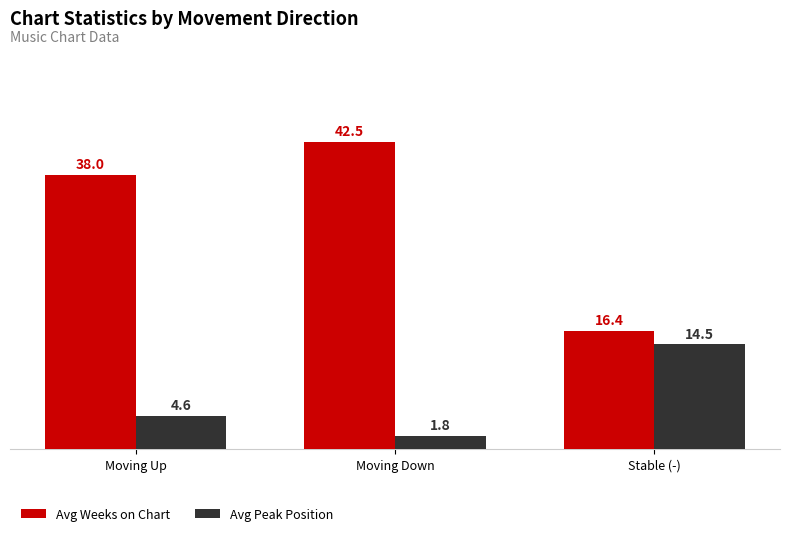

What is the label of the 2nd bar from the left?

Moving Down